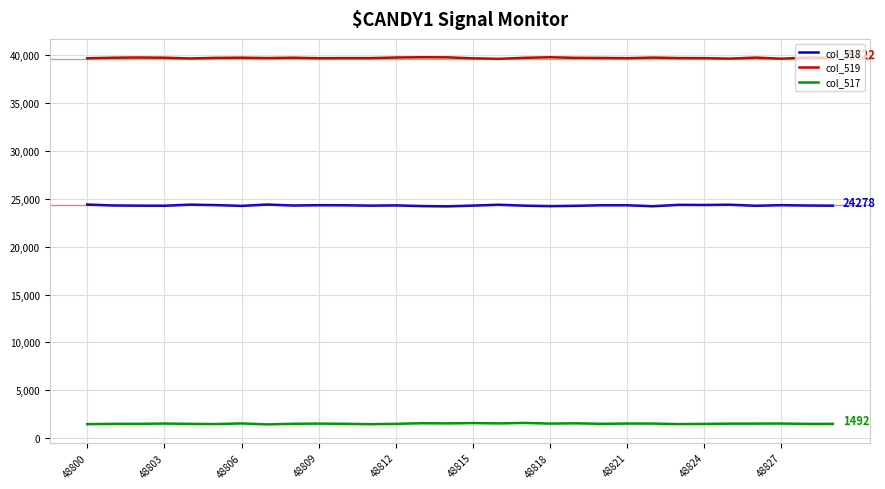

Rank the series by their maximum value, from highest to lowest.

col_519, col_518, col_517